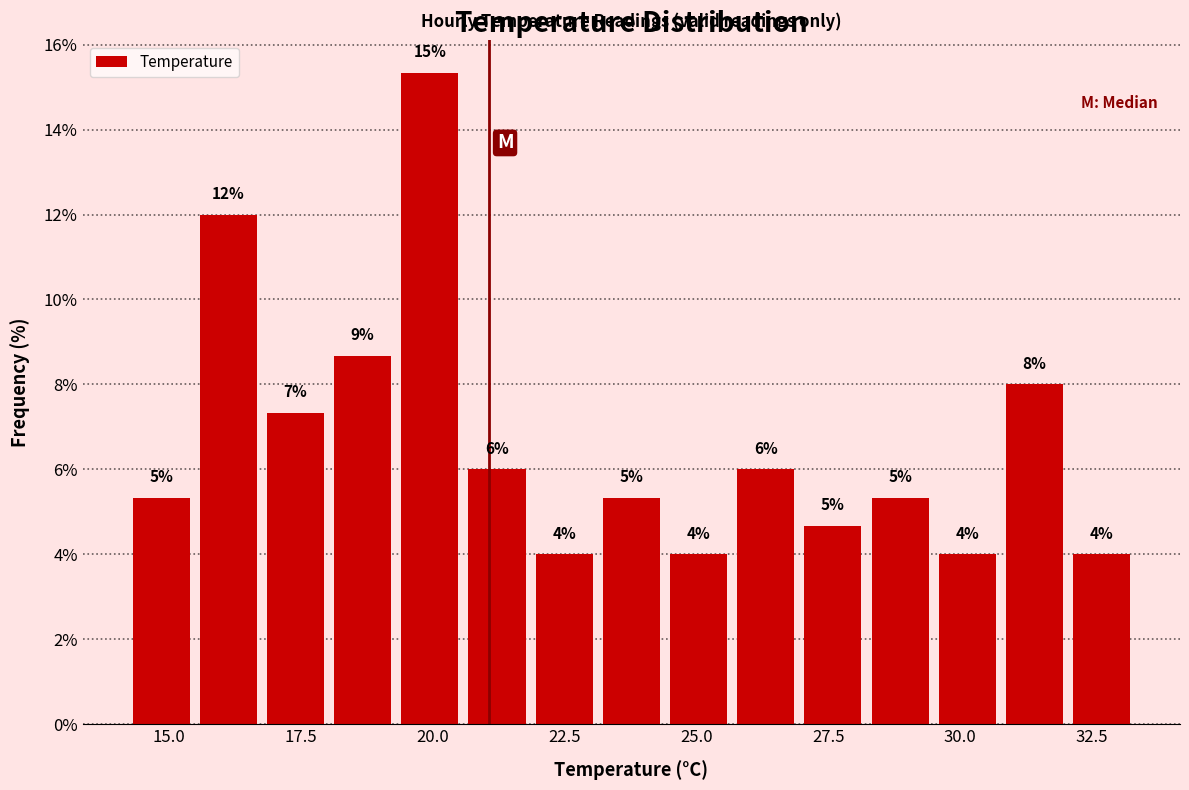

Around what value on the x-axis is the tallest bar? Give the approximate position of its centre, as read against the axis.

20.0